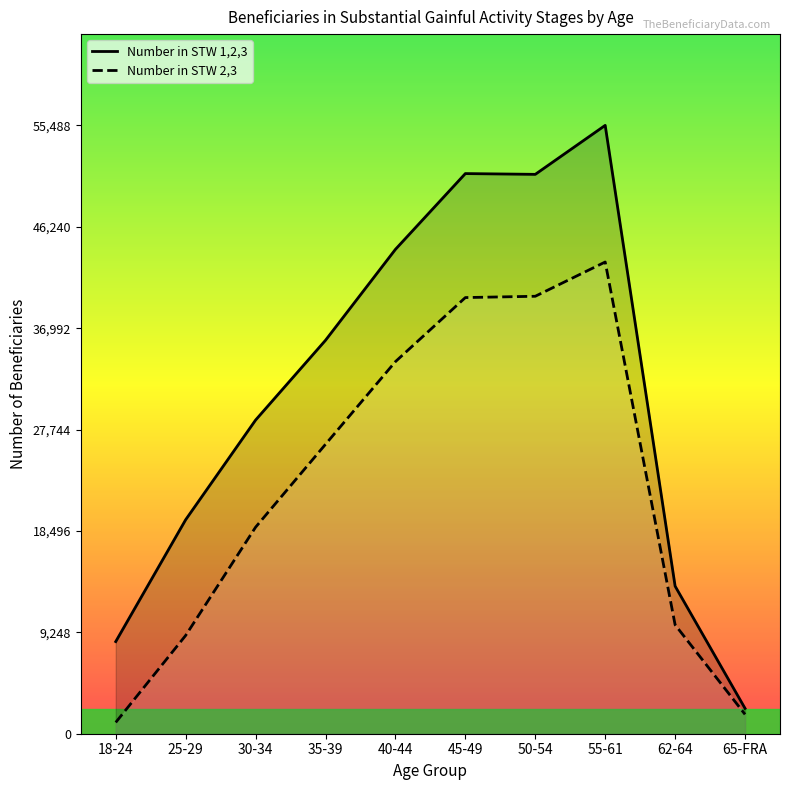

Which series has the largest total across all categories?

Number in STW 1,2,3